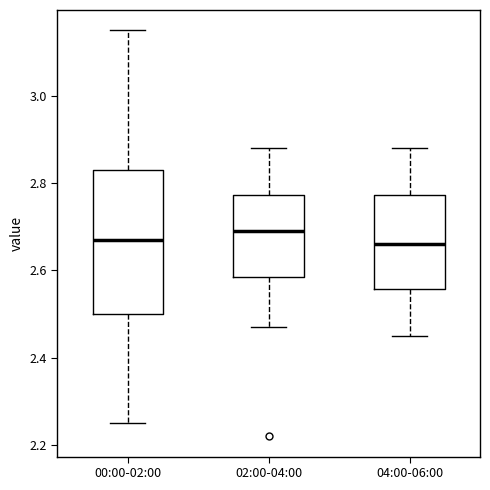

Reading left to right, transcribe this box plot: for each box, give where its median line is, the range the box spans, and where its two whiskers end, as read against the y-axis. The values are not printed on the chart, so give them approximately, as read against the axis.

00:00-02:00: median 2.68, box 2.50 to 2.84, whiskers 2.26 to 3.16
02:00-04:00: median 2.70, box 2.58 to 2.78, whiskers 2.48 to 2.88
04:00-06:00: median 2.66, box 2.56 to 2.78, whiskers 2.46 to 2.88